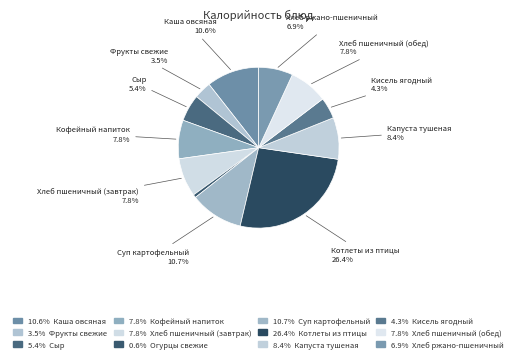

How many segments does this pie chart have?

12